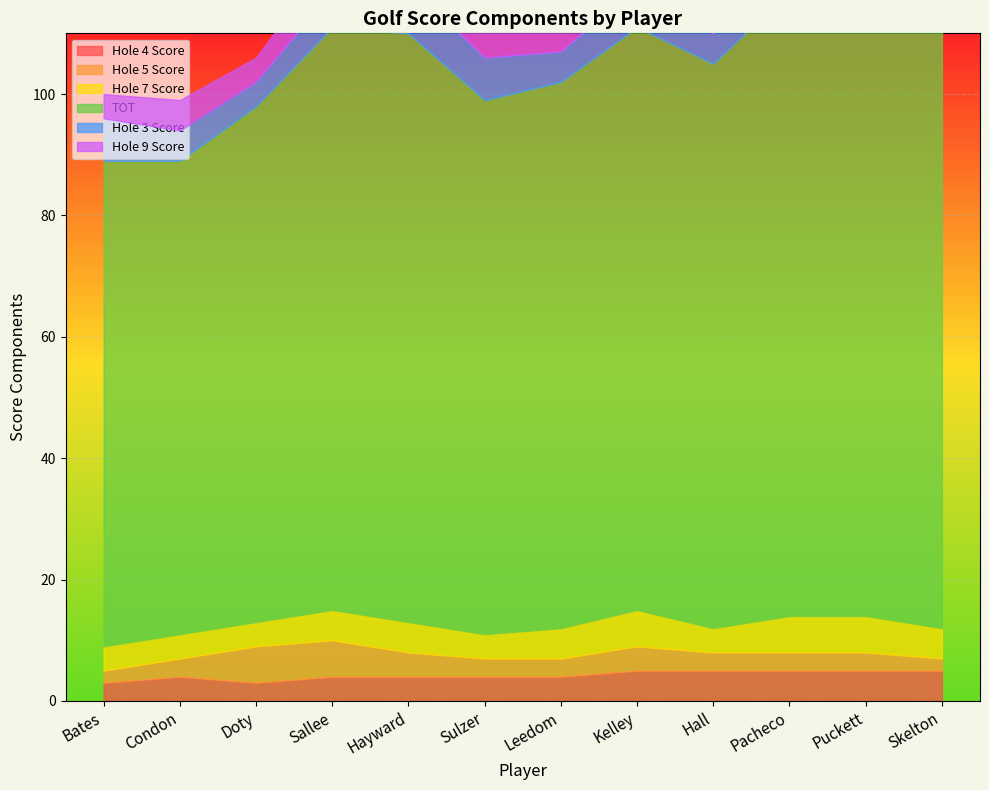

How many data points in Hole 3 Score are less than 6?

4